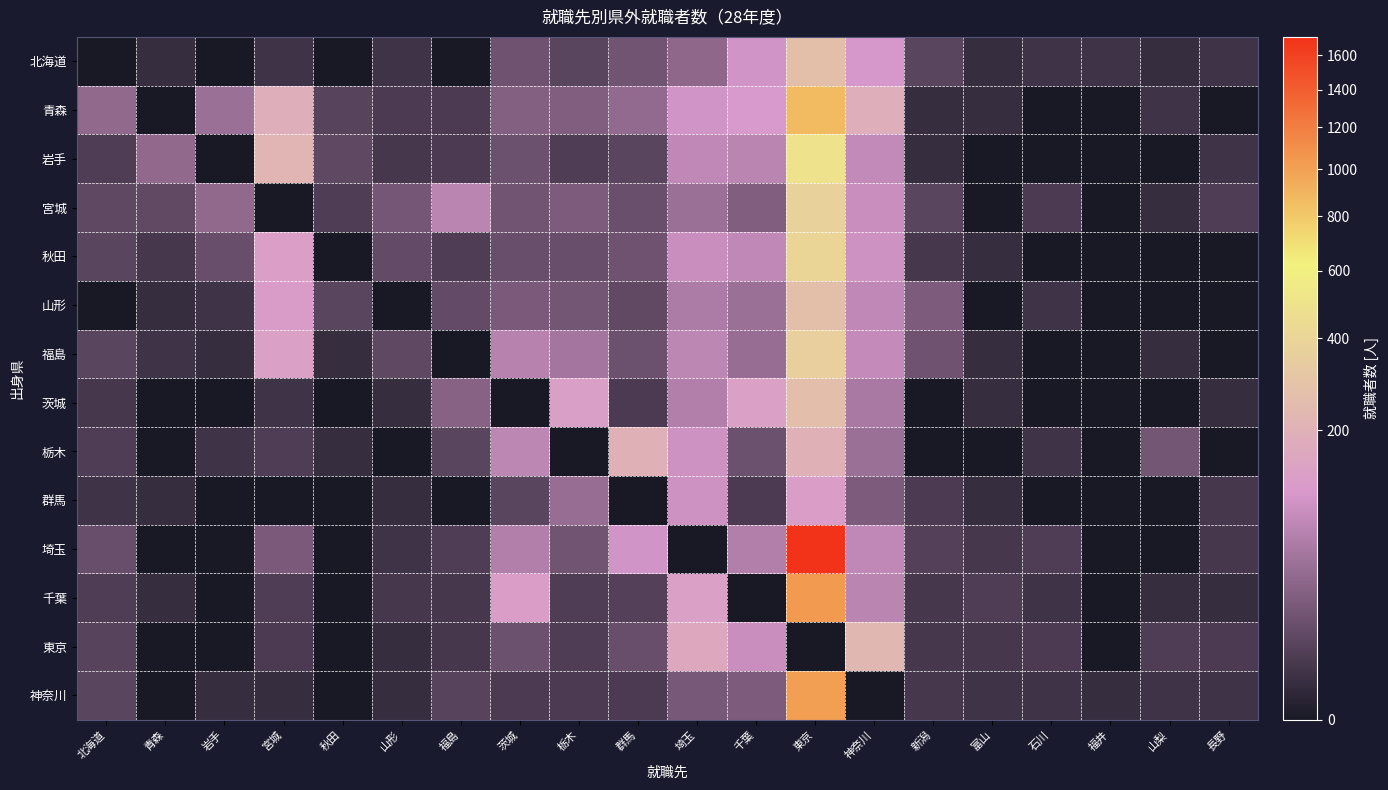

List the series in order of their peak value, highest first.

埼玉, 千葉, 神奈川, 青森, 岩手, 秋田, 宮城, 福島, 山形, 北海道, 茨城, 東京, 栃木, 群馬